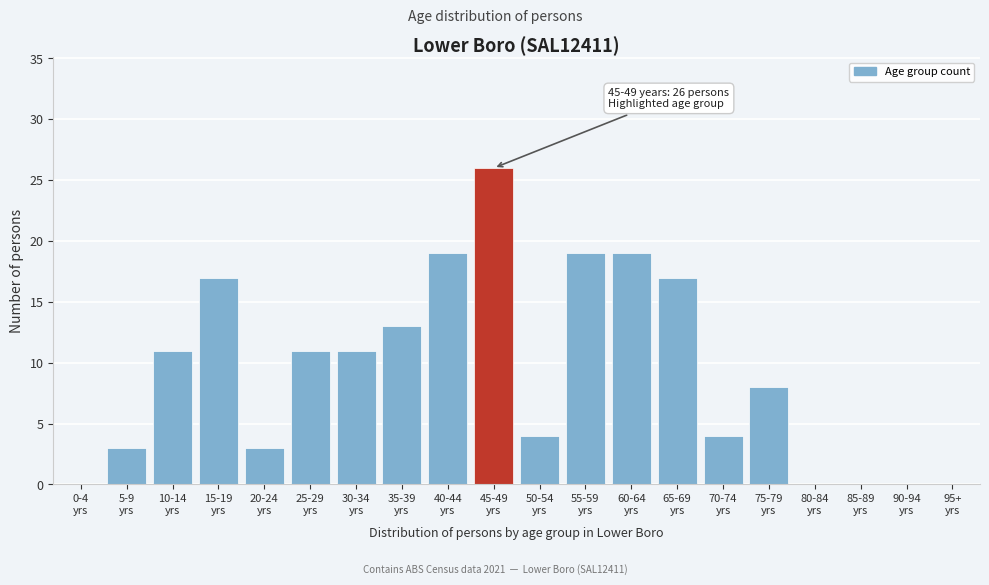

What is the sum of all values?

185